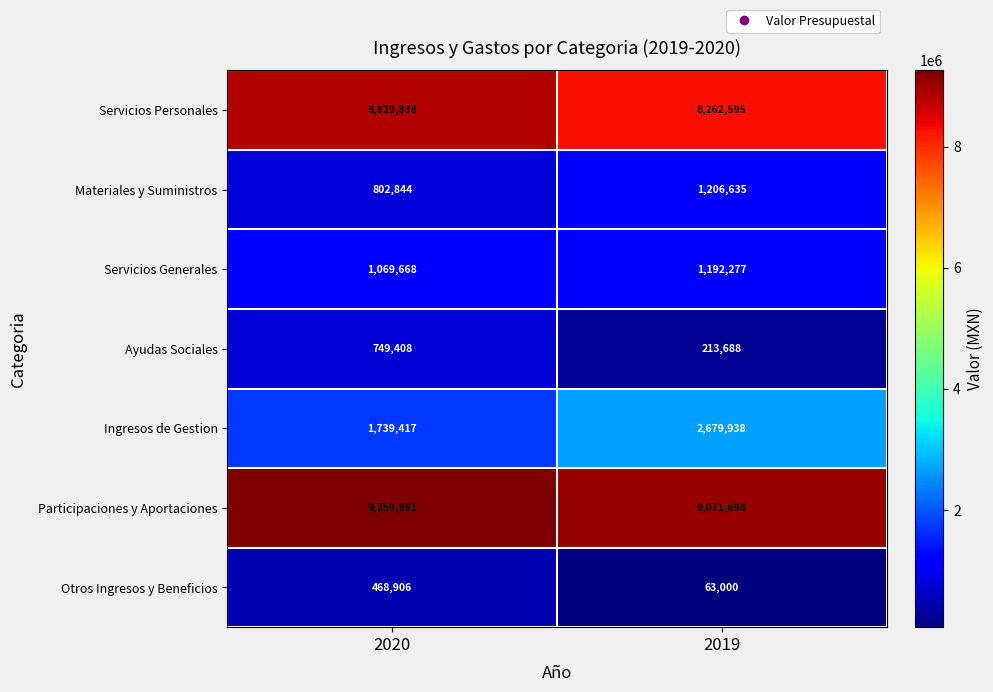

Reading right to left, extract all data points from this chart.

Servicios Personales: 2019=8262595	2020=8829838
Materiales y Suministros: 2019=1206635	2020=802844
Servicios Generales: 2019=1192277	2020=1069668
Ayudas Sociales: 2019=213688	2020=749408
Ingresos de Gestion: 2019=2679938	2020=1739417
Participaciones y Aportaciones: 2019=9071698	2020=9259861
Otros Ingresos y Beneficios: 2019=63000	2020=468906